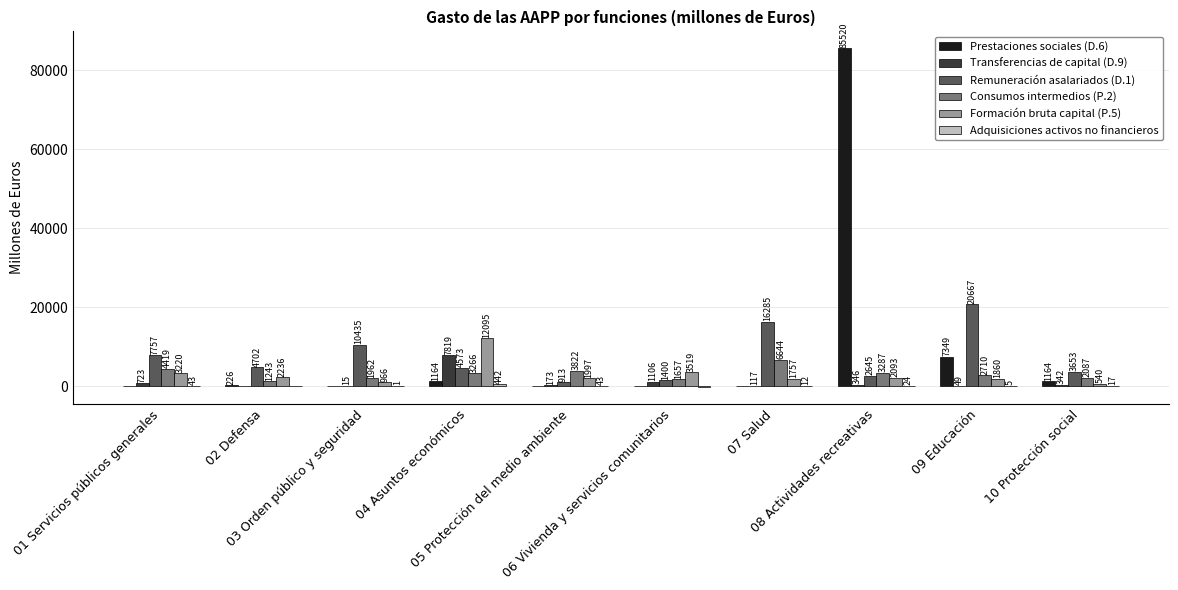

Which series has the largest total across all categories?

Prestaciones sociales (D.6)